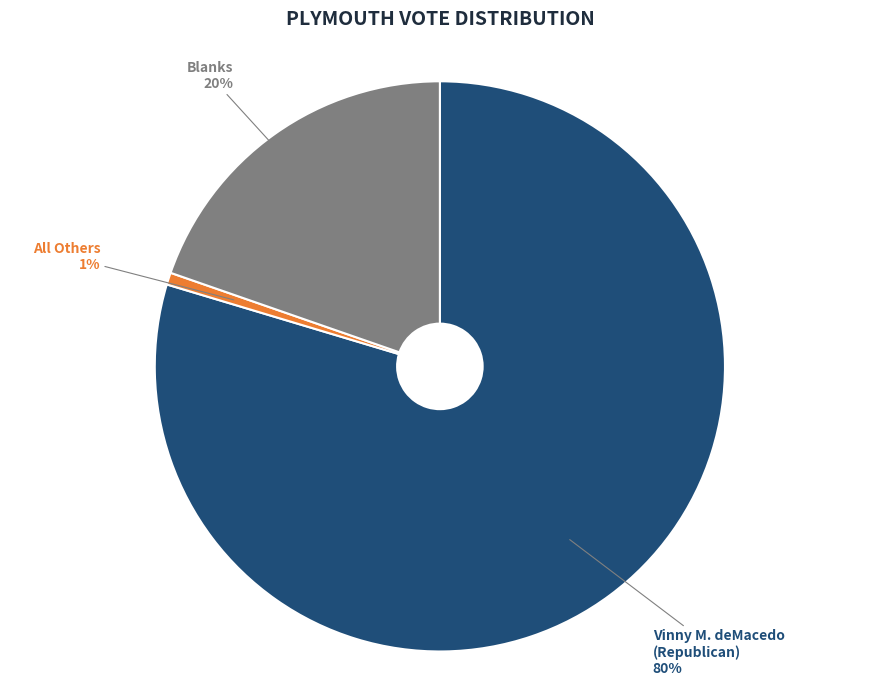

To the nearest percent, what is the average slice percentage?

33%